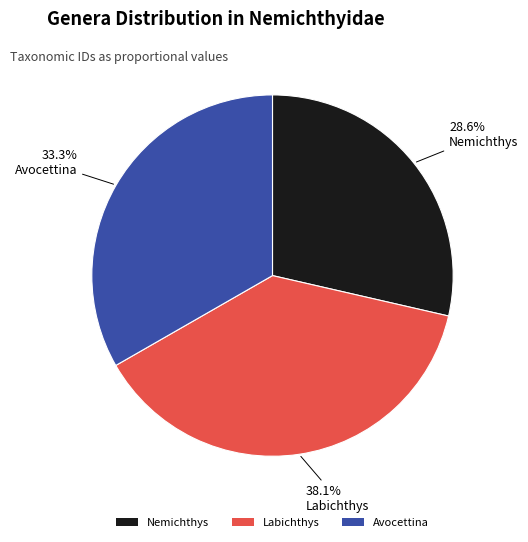

Rank the categories by value from lowest to highest.

Nemichthys, Avocettina, Labichthys